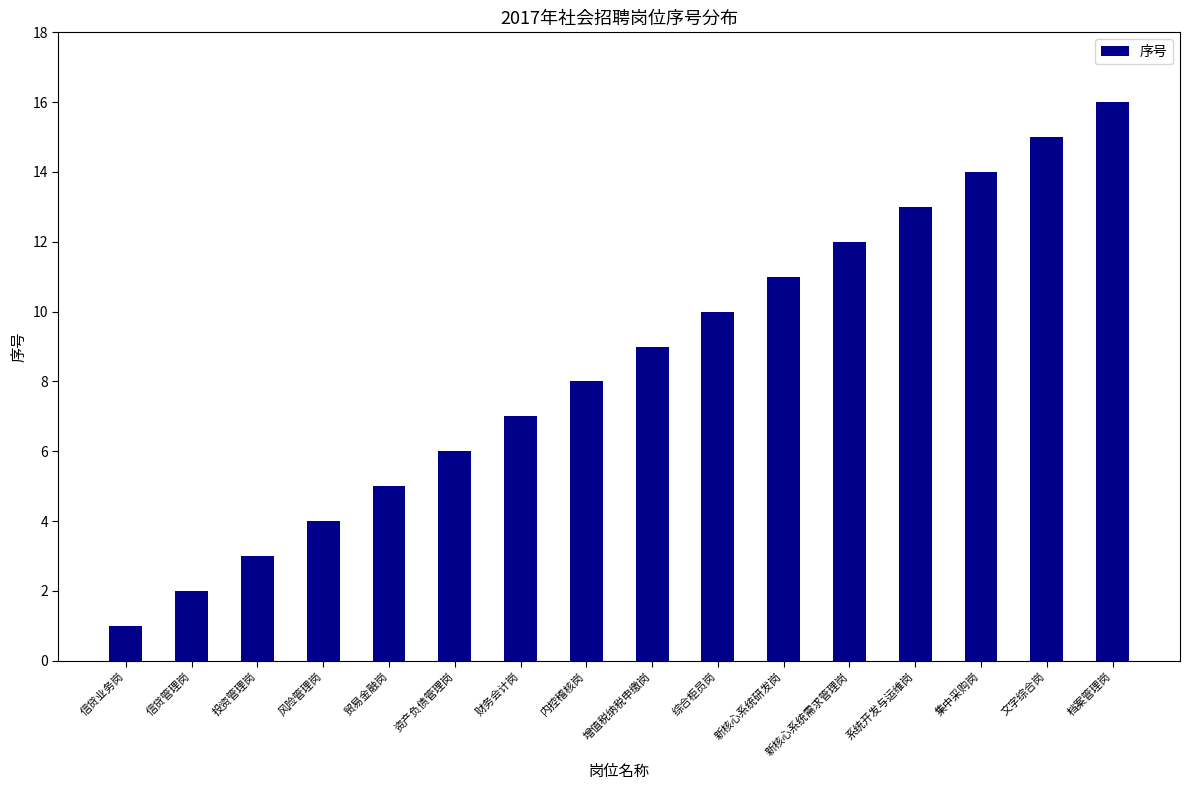

What is the label of the 11th bar from the left?

新核心系统研发岗